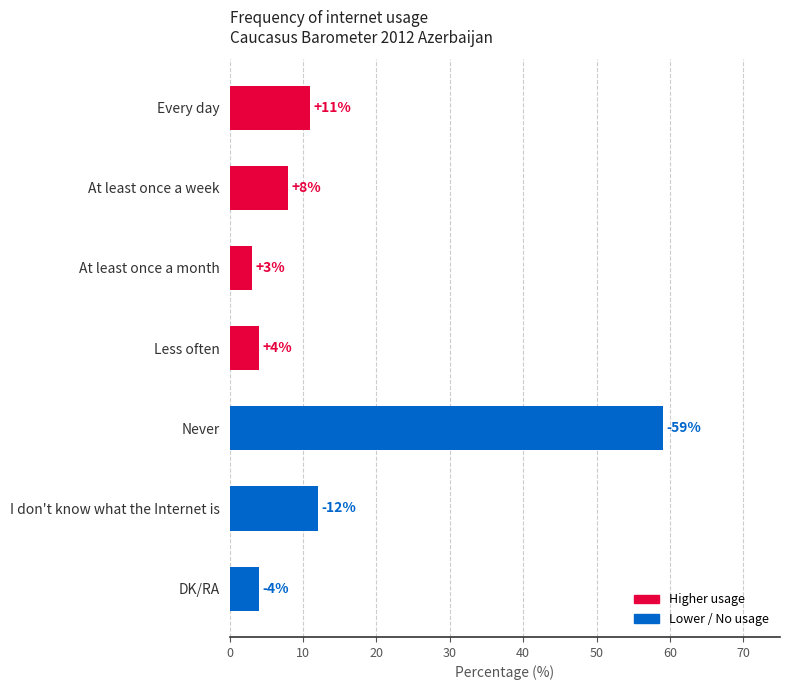

At which label is the value closest to 31?

I don't know what the Internet is